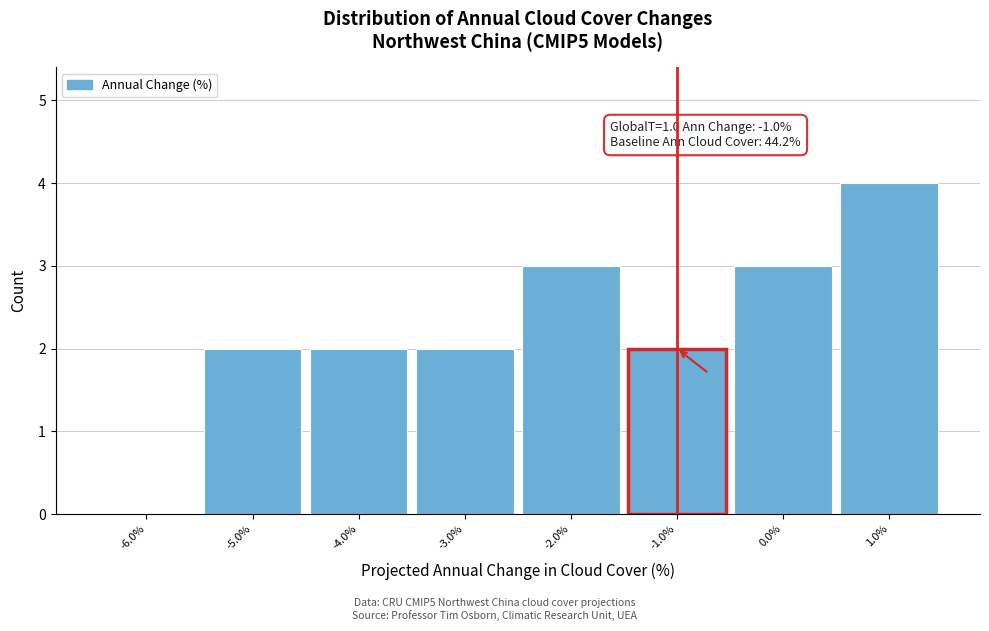

Which range on the x-axis has the tallest bar?

0.5 to 1.5